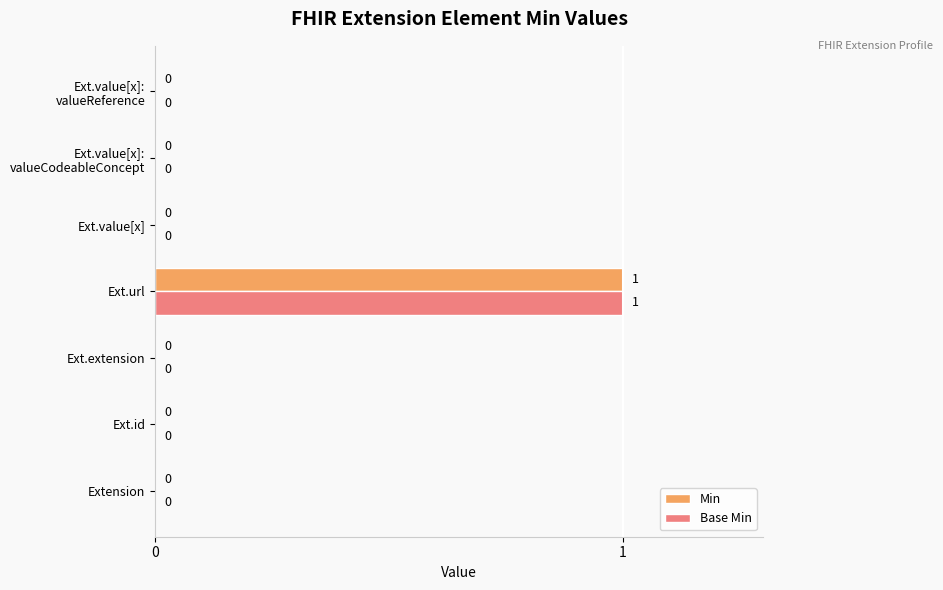

At which category is the sum across all series the highest?

Ext.url